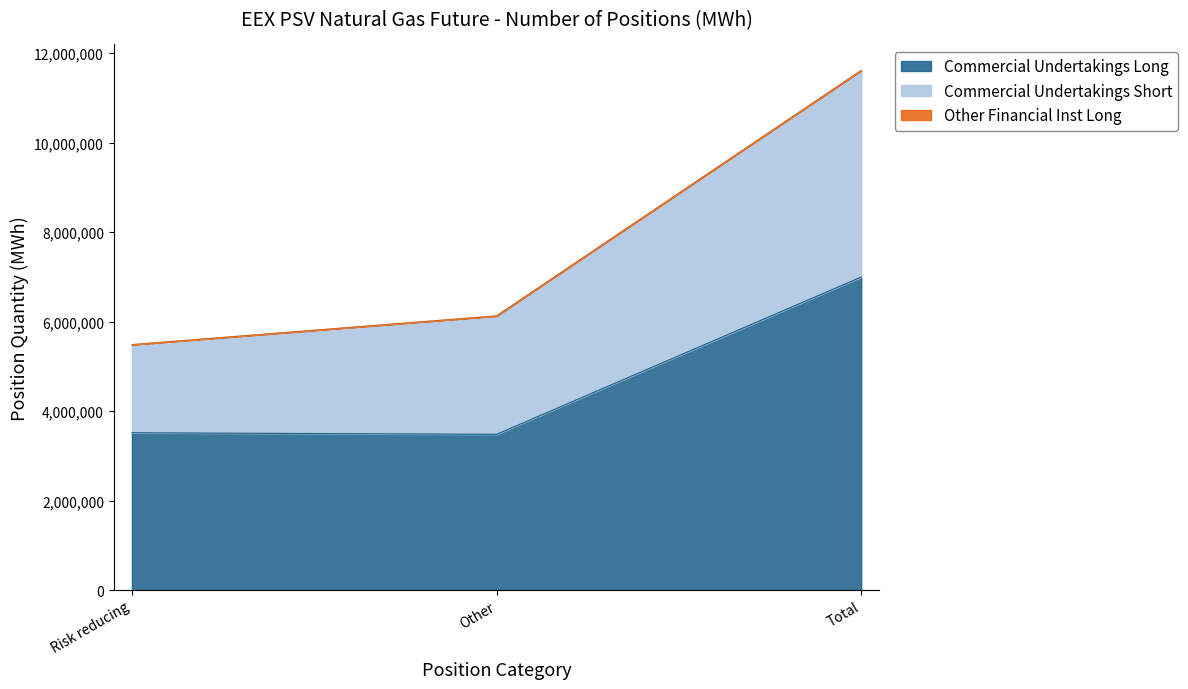

Count the number of categories in the chart.

3